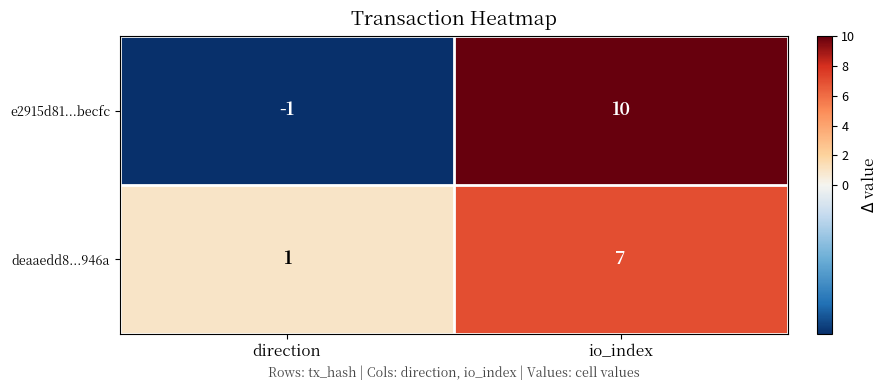

The e2915d81...becfc series shows -1 at direction. True or false?

True